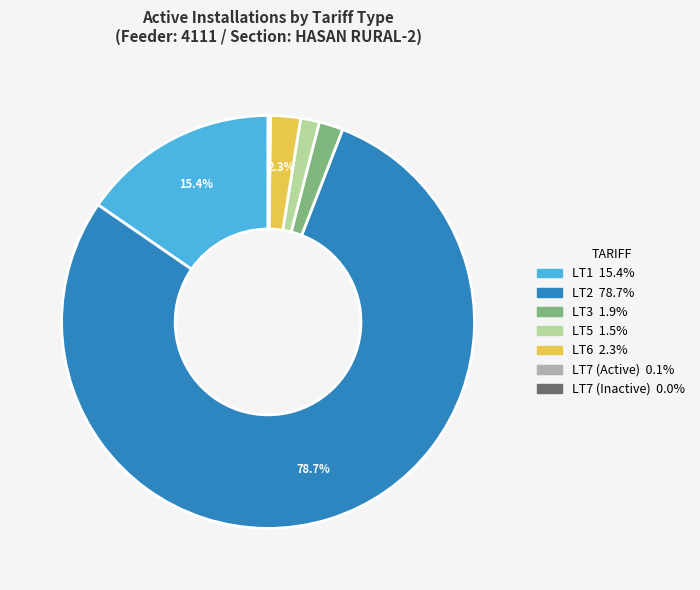

What is the majority slice?

LT2